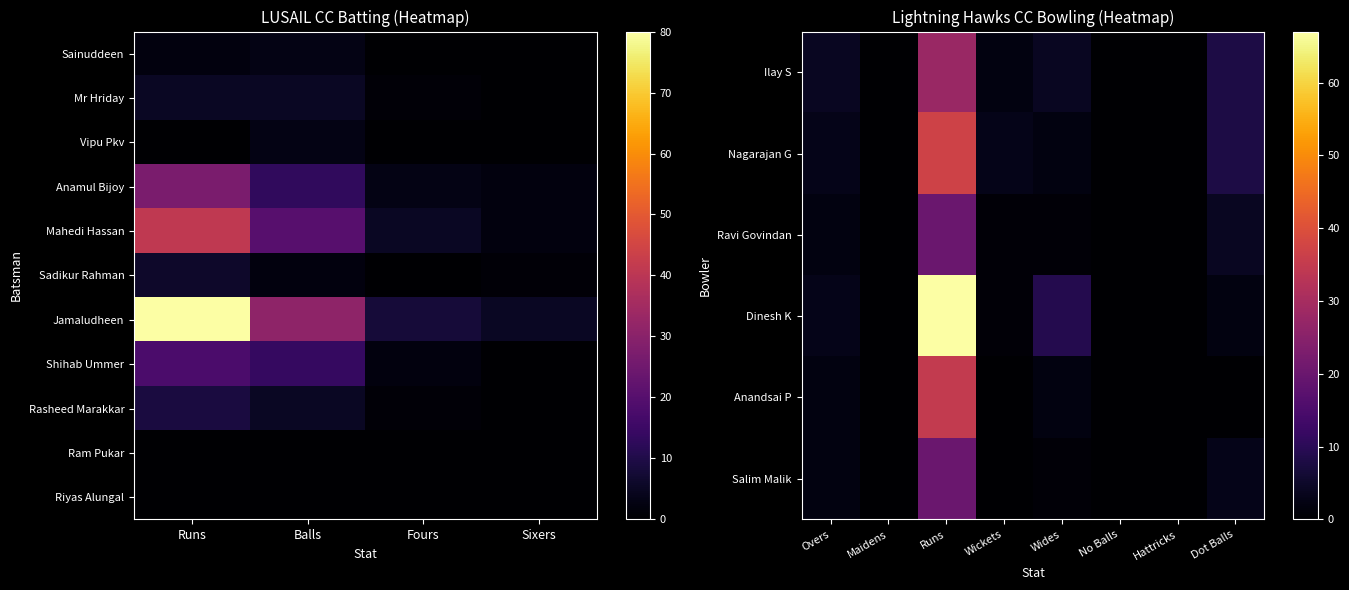

What is the greatest value displayed?

80